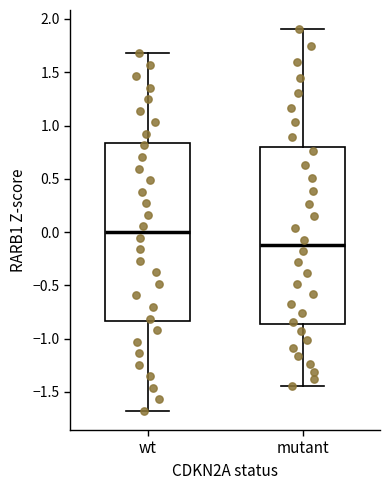

Where does the lower whisker of the box for wt end on the y-axis? The values are not printed on the chart, so give them approximately, as read against the axis.

-1.70